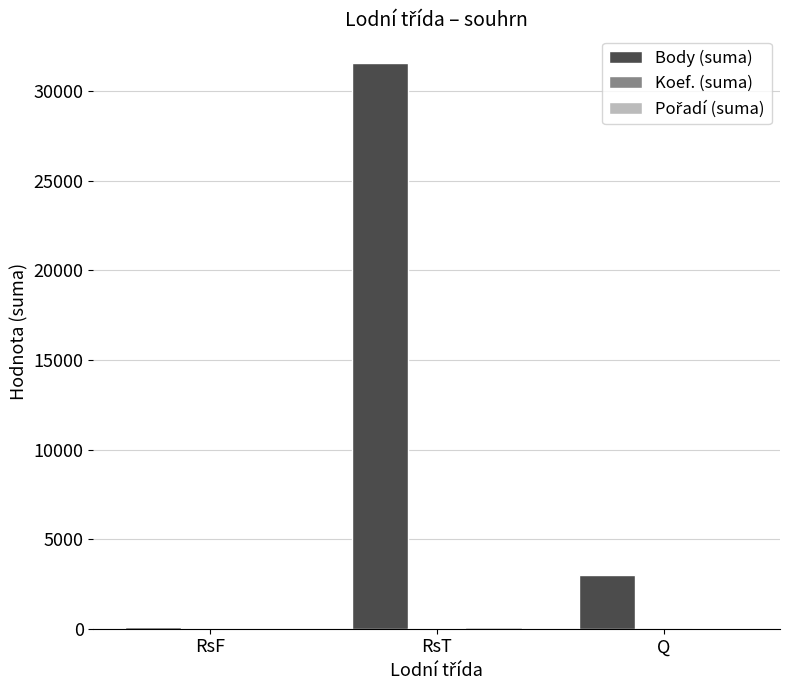

Which category has the highest value across all series?

RsT